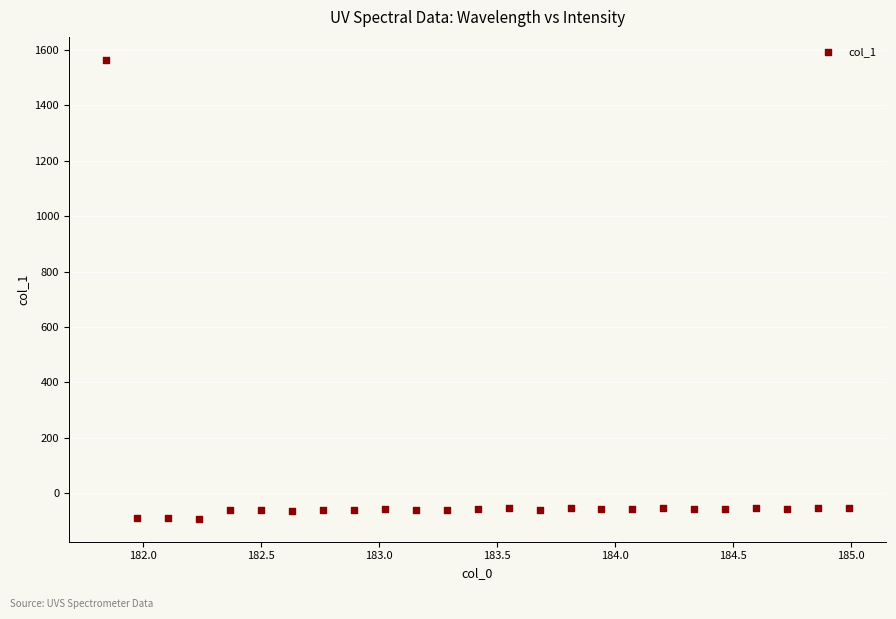

What is the range of X values (max minus min)?

3.1